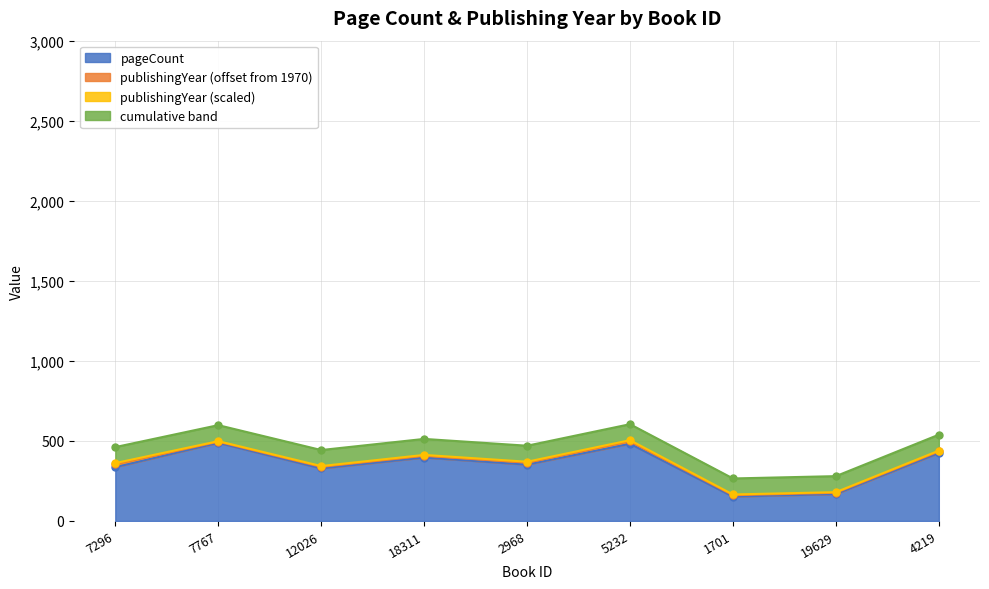

Reading right to left, transcribe all the data shown in this chart.

4219=424	19629=168	1701=152	5232=482	2968=352	18311=396	12026=328	7767=488	7296=336